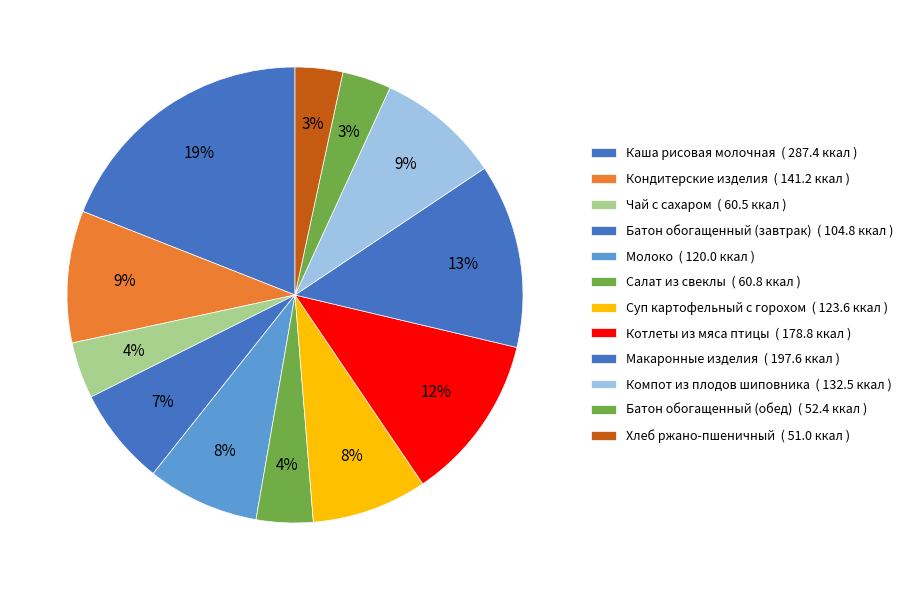

How much of the chart is everything except Батон обогащенный (завтрак)?

93.1%